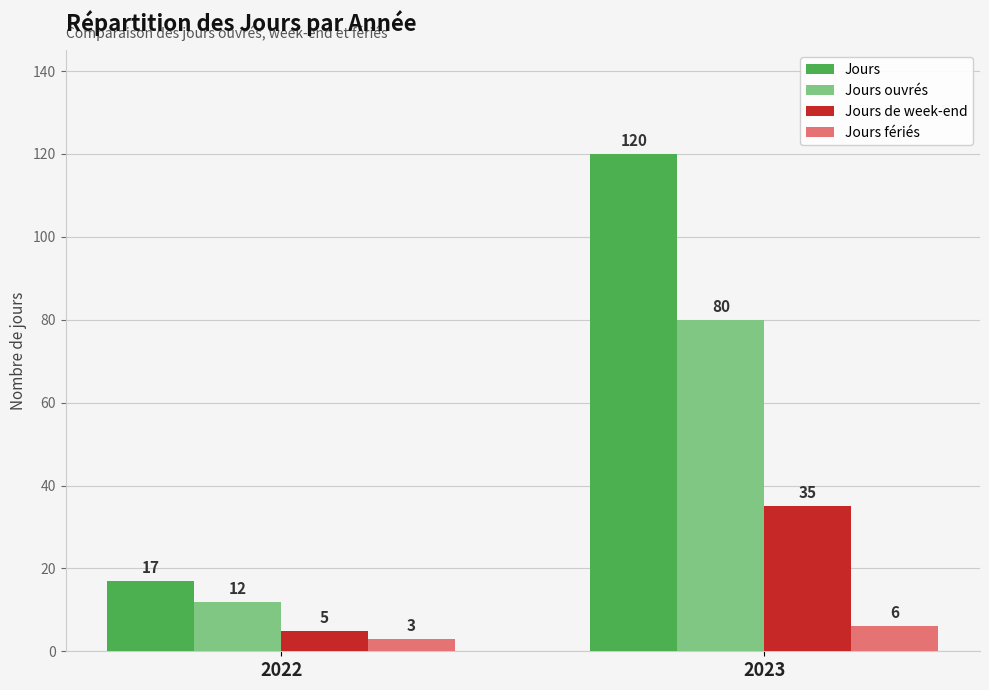

Reading left to right, extract all data points from this chart.

Jours: 17	120
Jours ouvrés: 12	80
Jours de week-end: 5	35
Jours fériés: 3	6